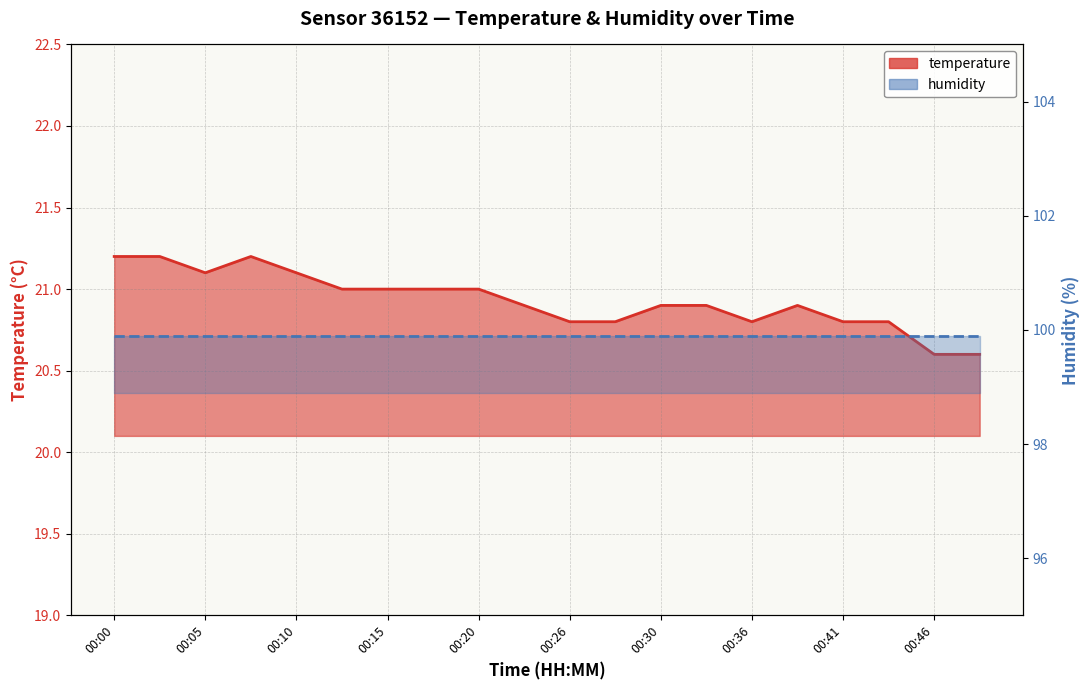

Which category has the lowest value across all series?

00:46